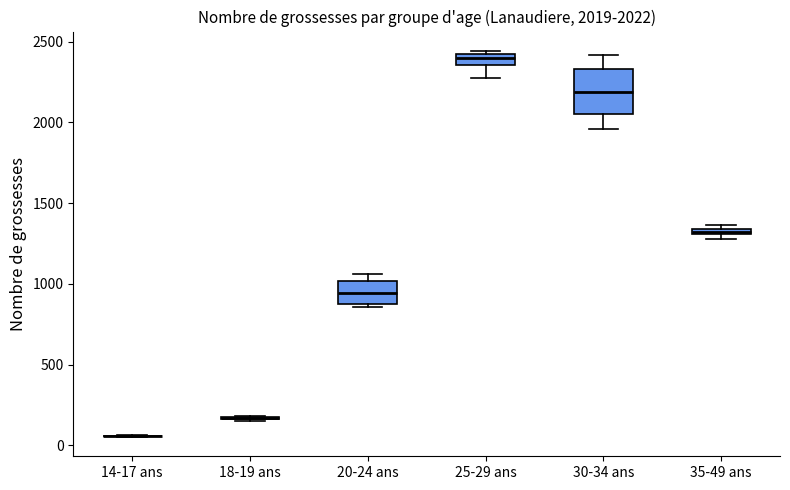

Which box is the tallest, from its lower edge to its upper edge?

30-34 ans